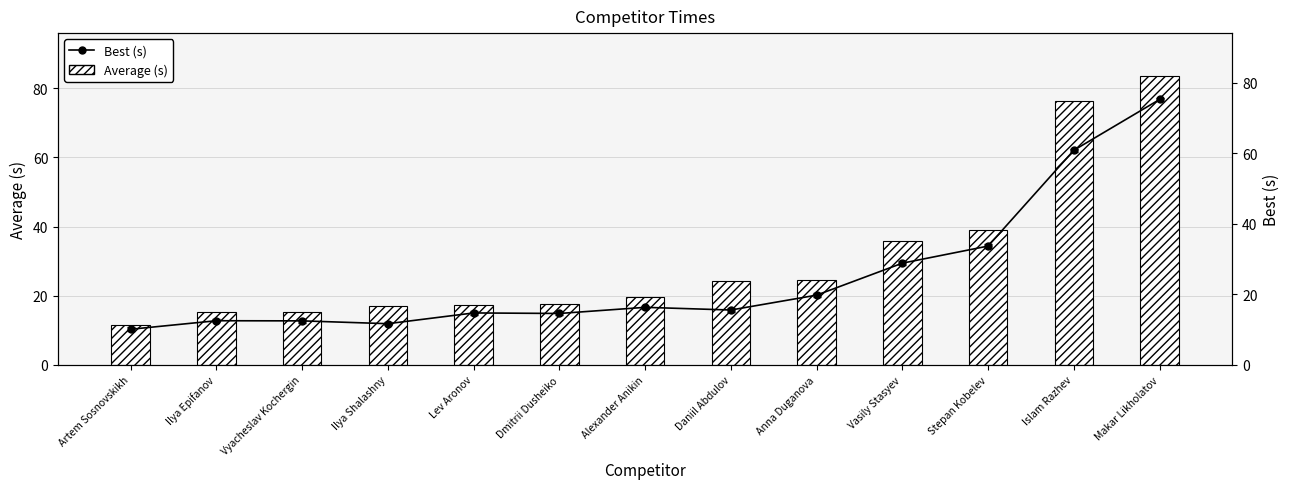

At which category is the sum across all series the highest?

Makar Likholatov